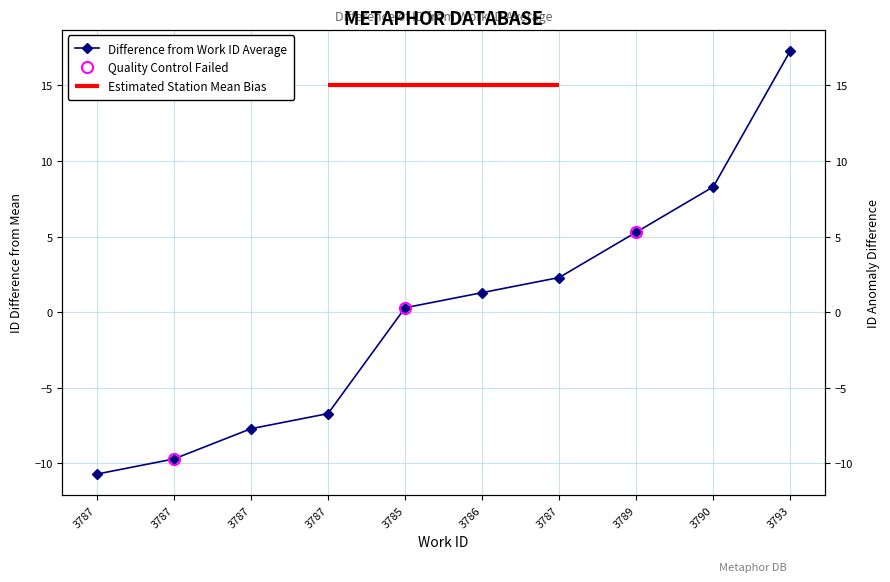

What is the sum of the values at 3787 and 3786?

-9.4